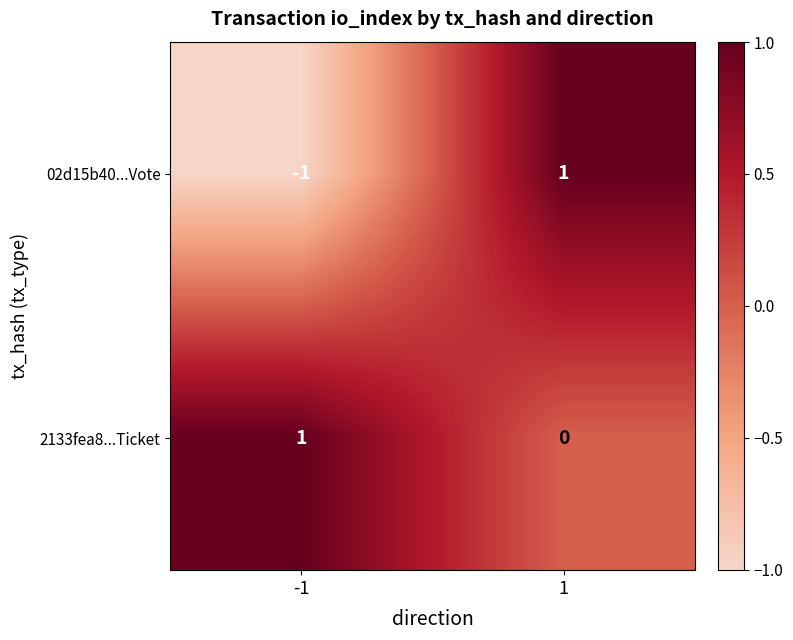

How many data points in 02d15b40...Vote are less than 1?

1